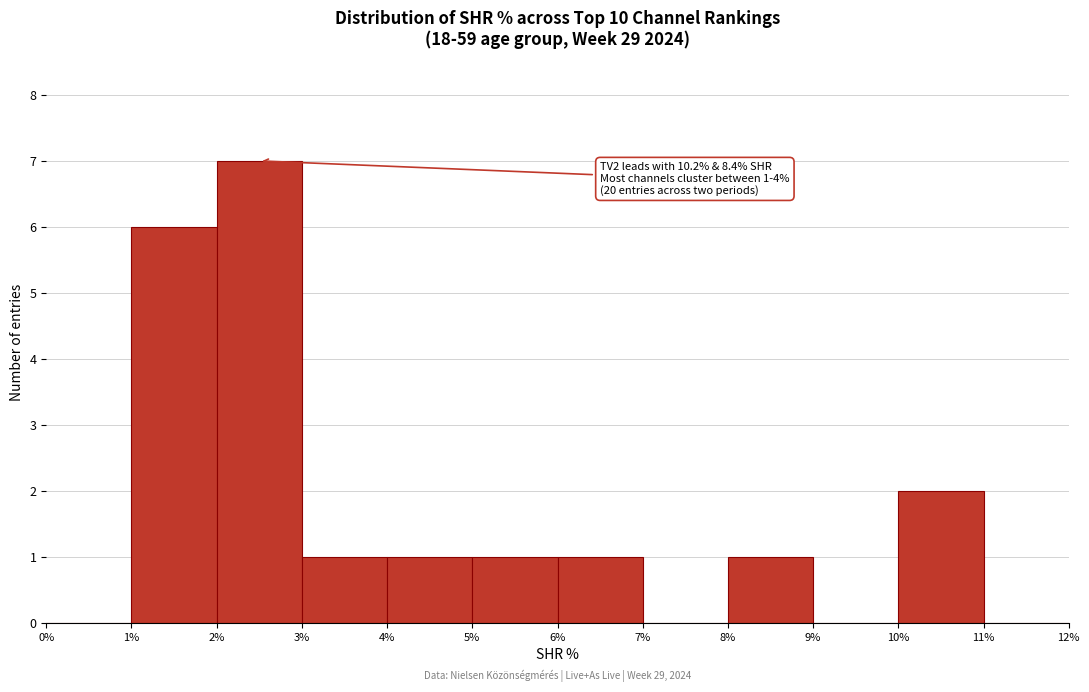

Over which range of the x-axis is the bar tallest?

2% to 3%